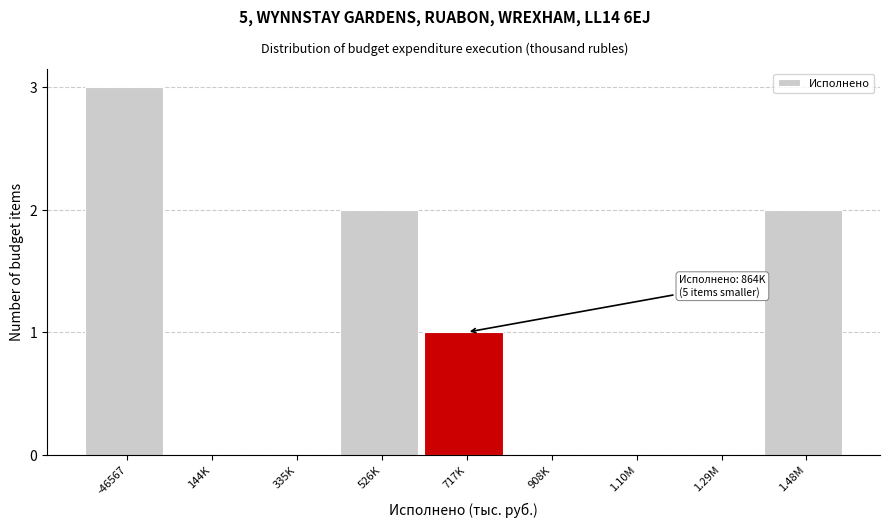

Reading right to left, transcribe all the data shown in this chart.

1.48M=2	1.29M=0	1.10M=0	908K=0	717K=1	526K=2	335K=0	144K=0	-46567=3